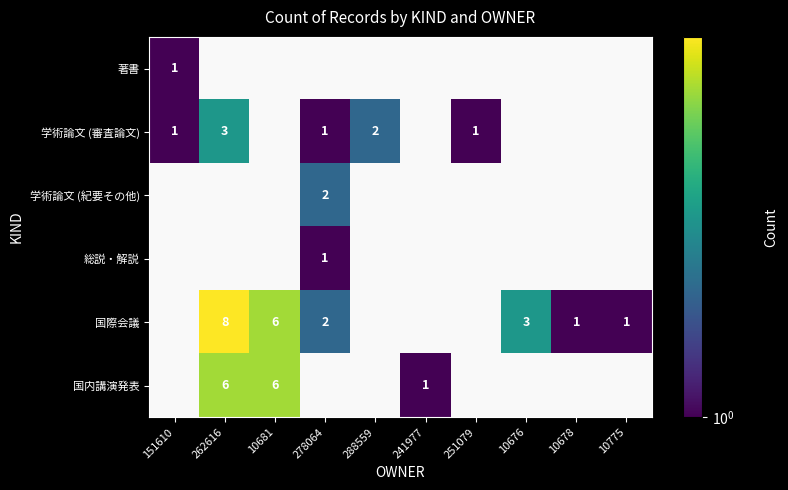

At which category does the chart reach its peak across all series?

262616